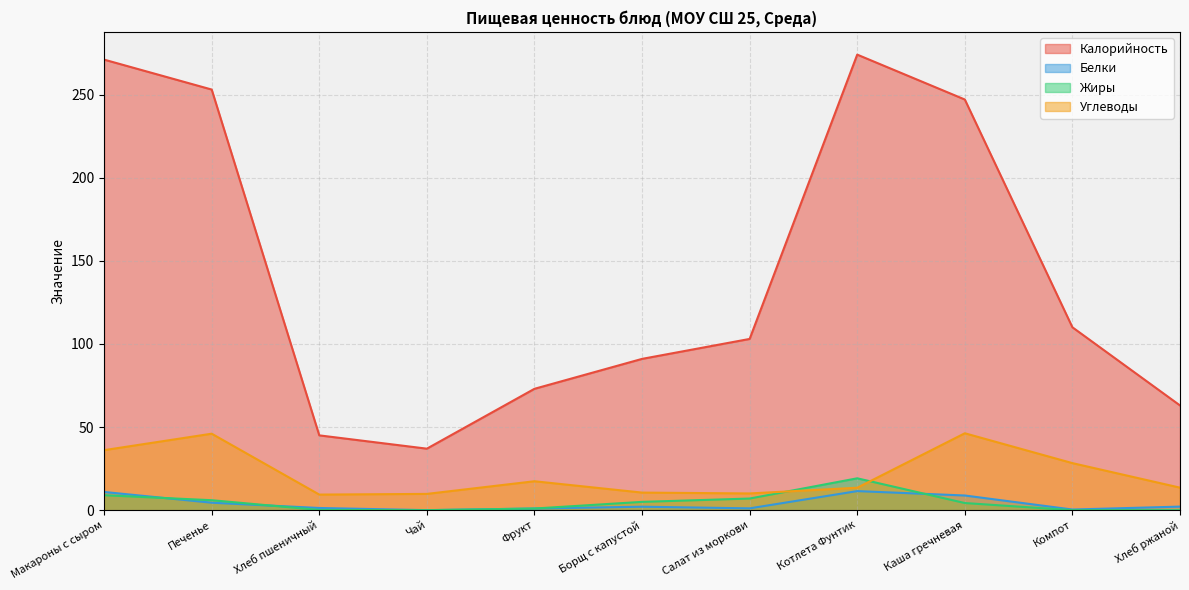

Is it true that Белки equals 1.0 at Фрукт?

True